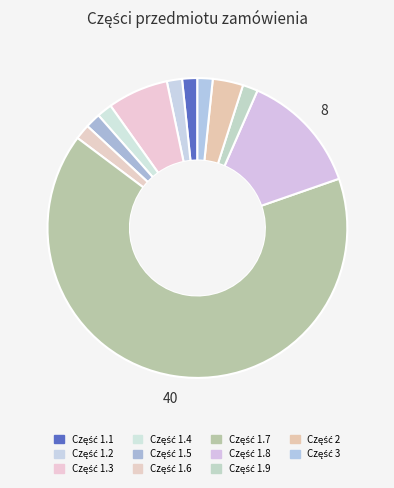

To the nearest percent, what percentage of the pie is Część 1.8?

13%